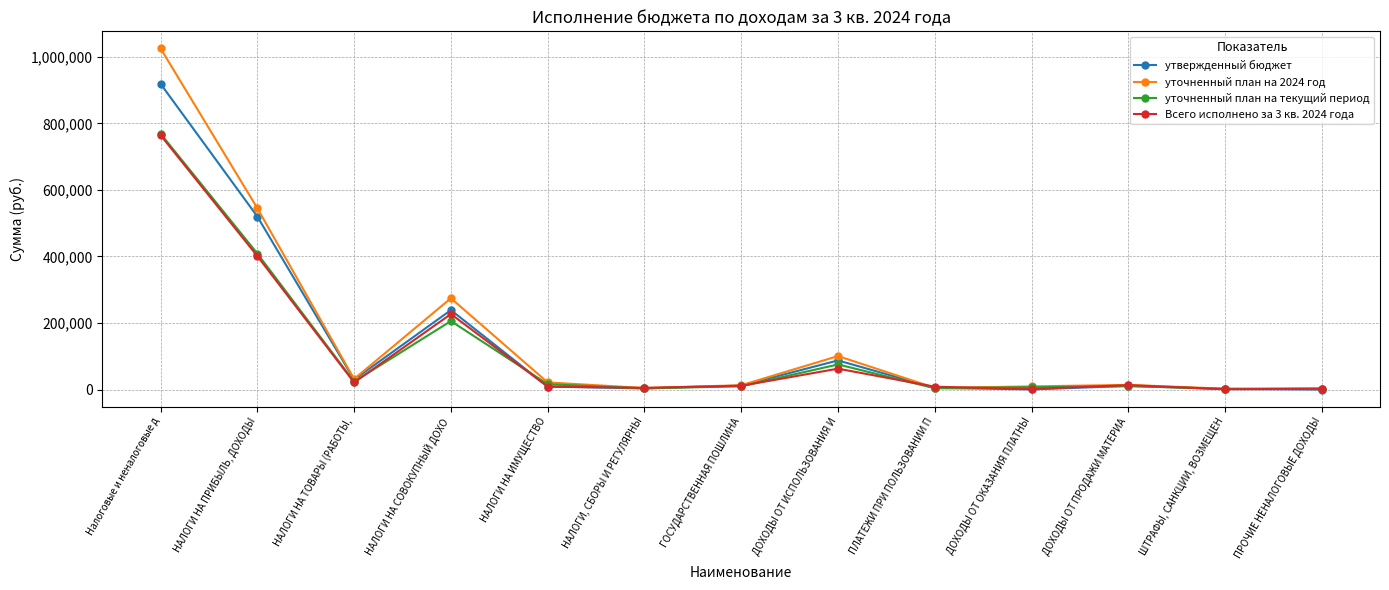

At which category does Всего исполнено за 3 кв. 2024 года reach its first local valley?

НАЛОГИ НА ТОВАРЫ (РАБОТЫ,